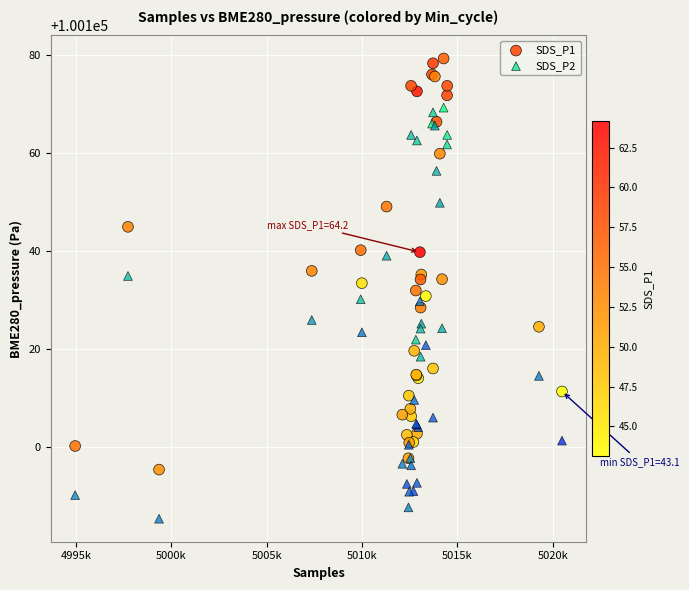

Which series reaches the maximum Y coordinate?

SDS_P1